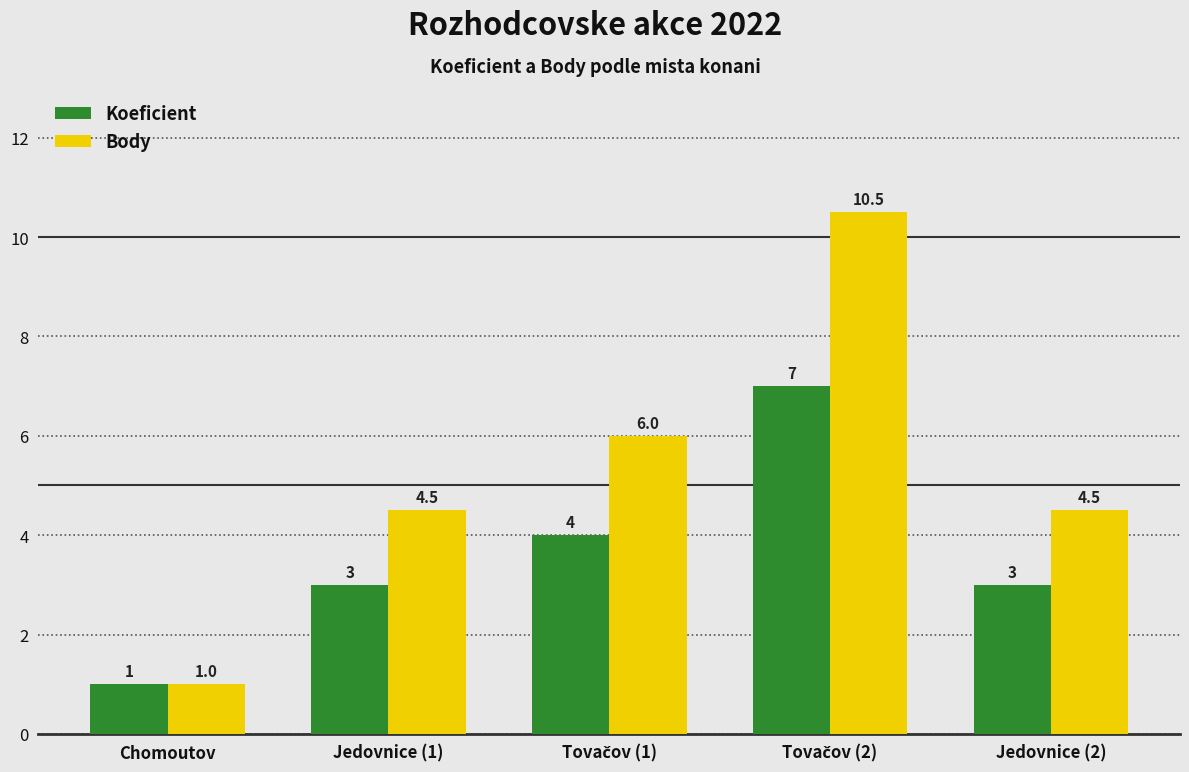

Count the number of categories in the chart.

5